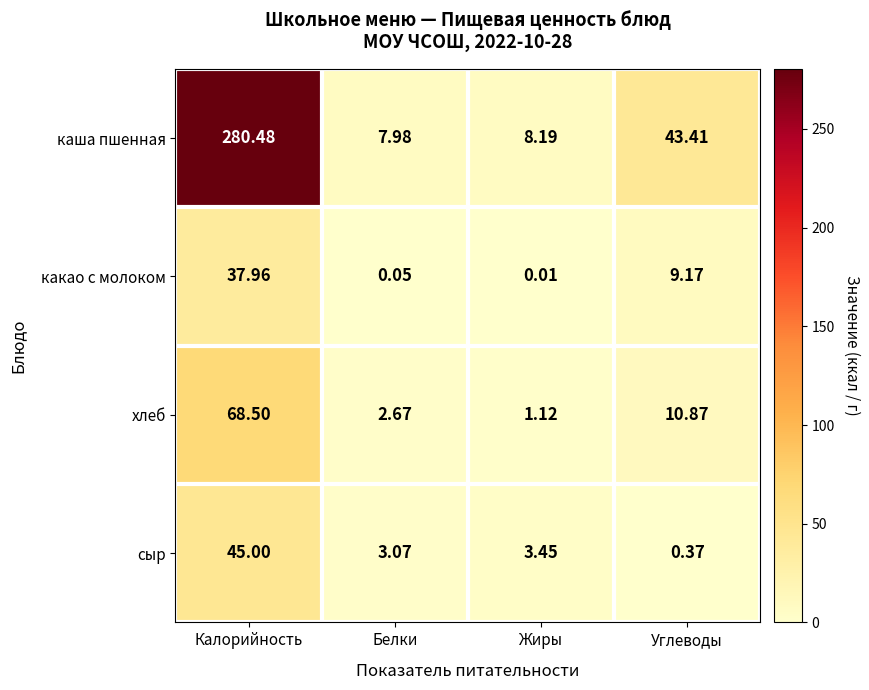

At which category does the chart reach its peak across all series?

Калорийность